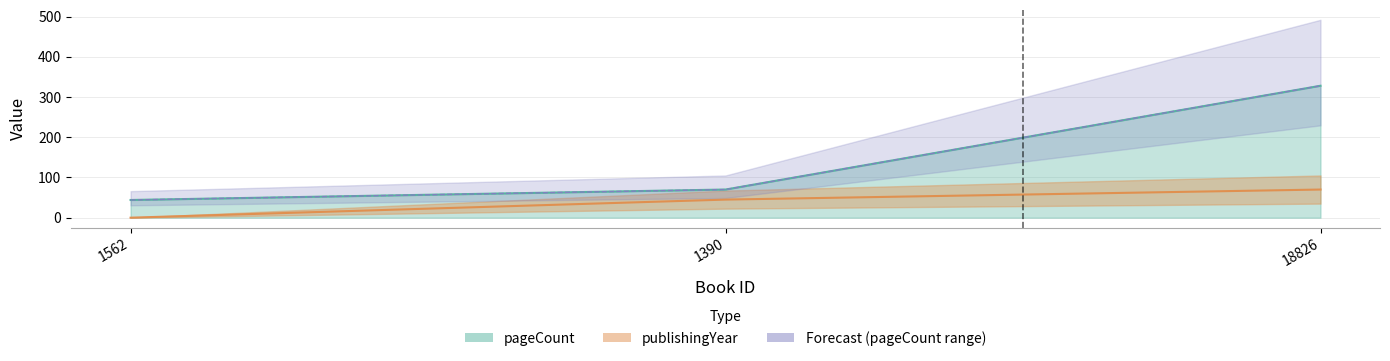

Which series changed the most between 1562 and 18826?

pageCount